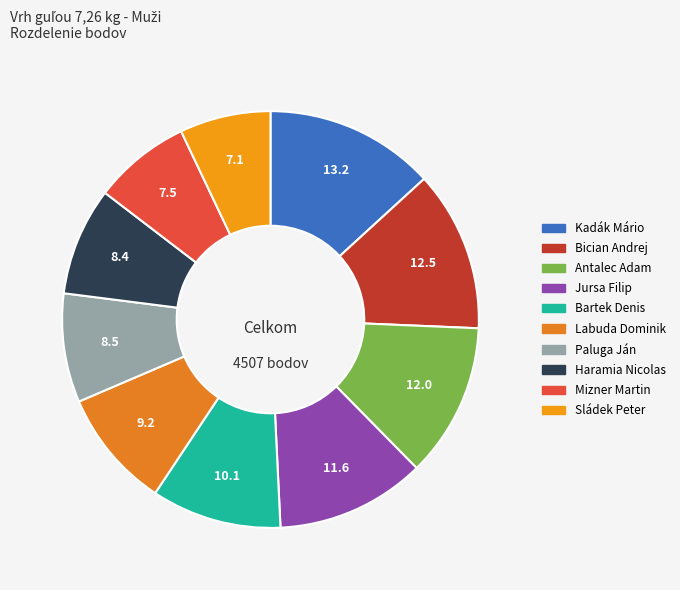

Count the number of slices in the pie.

10